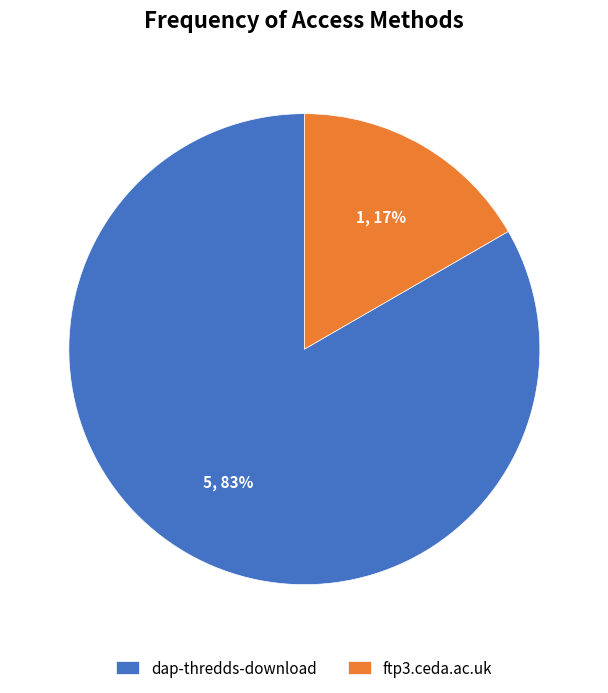

Is it true that ftp3.ceda.ac.uk is 24% of the pie?

False